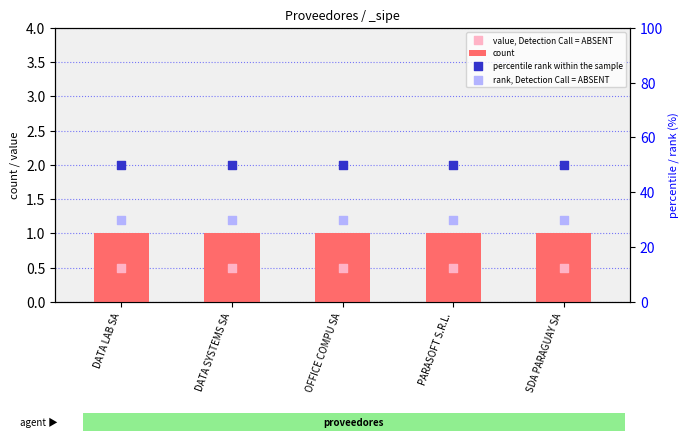

At how many categories does at least one series exceed 38?

5